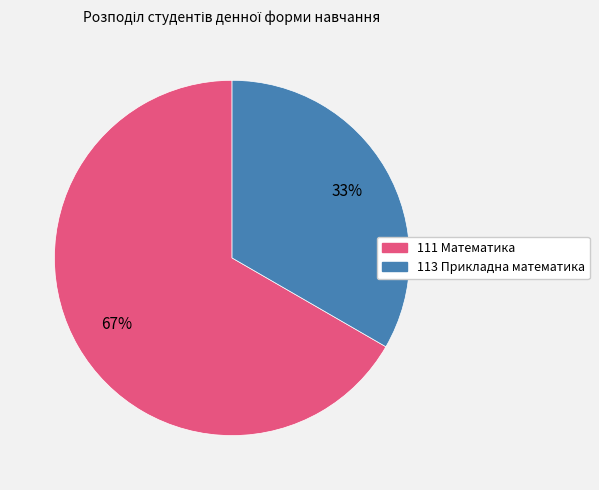

What is the largest slice in the pie chart?

111 Математика